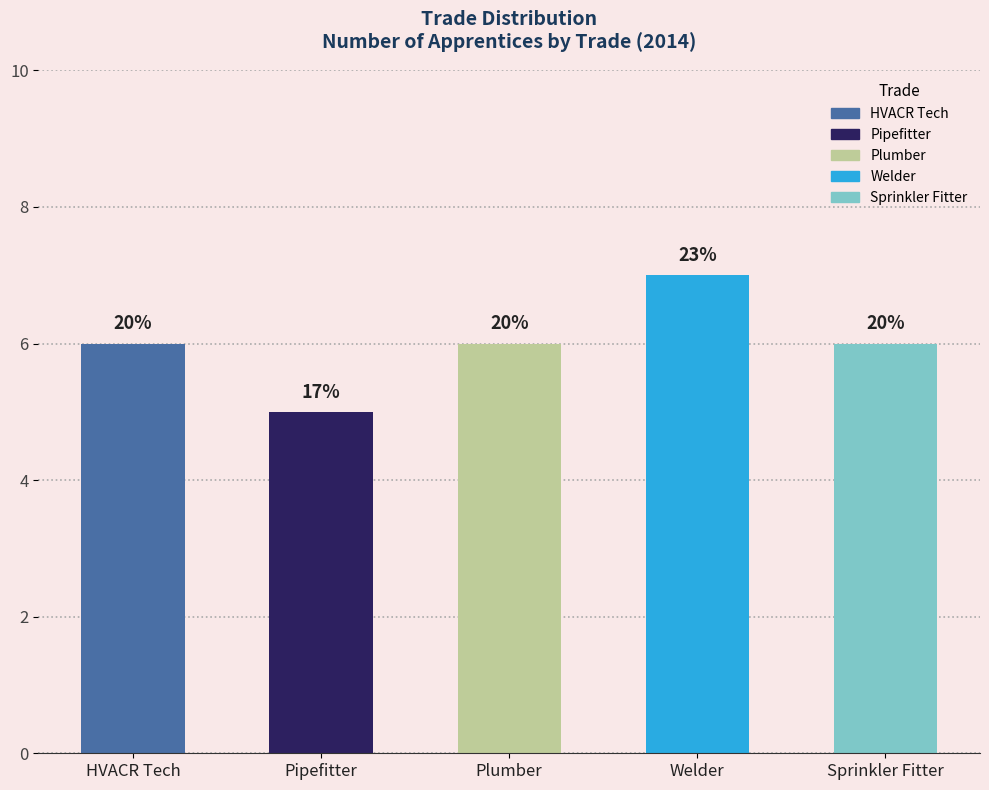

Are the bars horizontal?

No